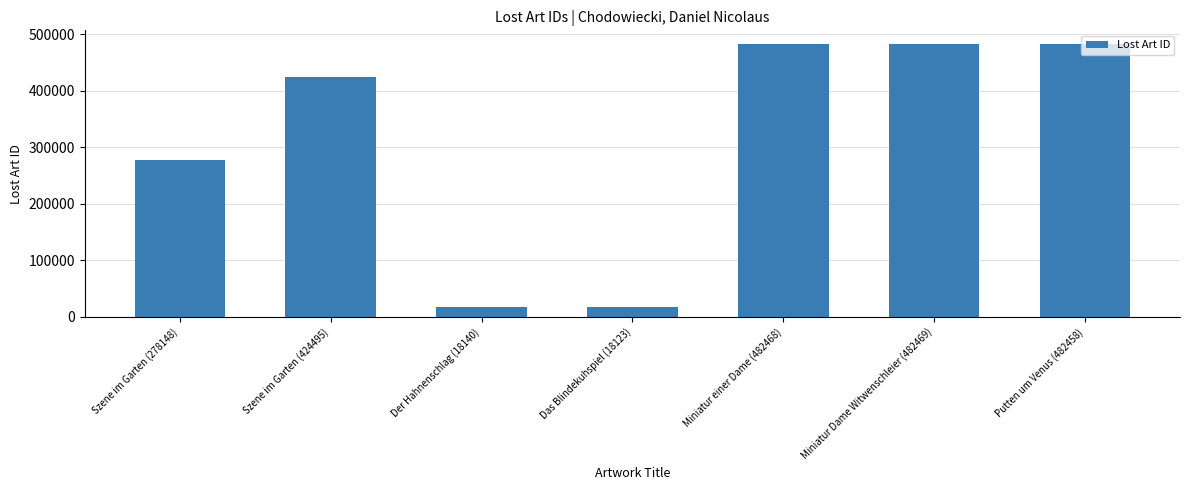

What is the greatest value displayed?

482469